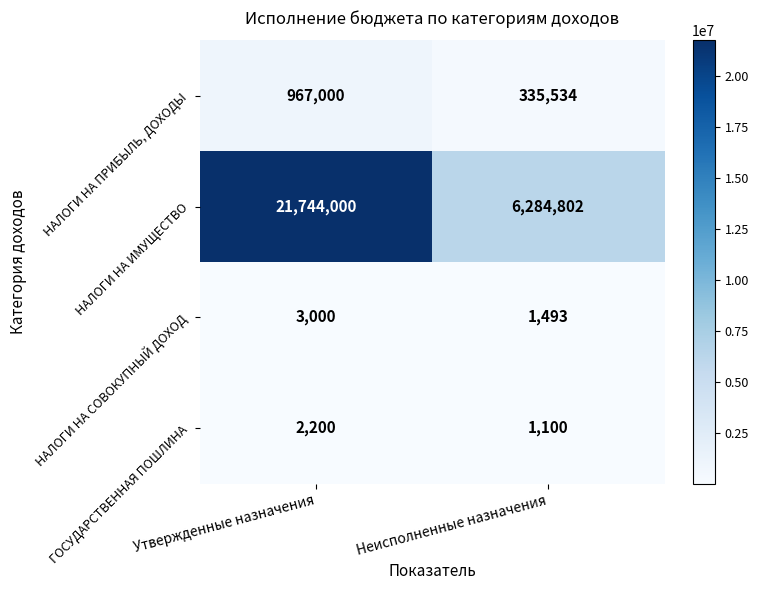

At how many categories does at least one series exceed 16279011?

1